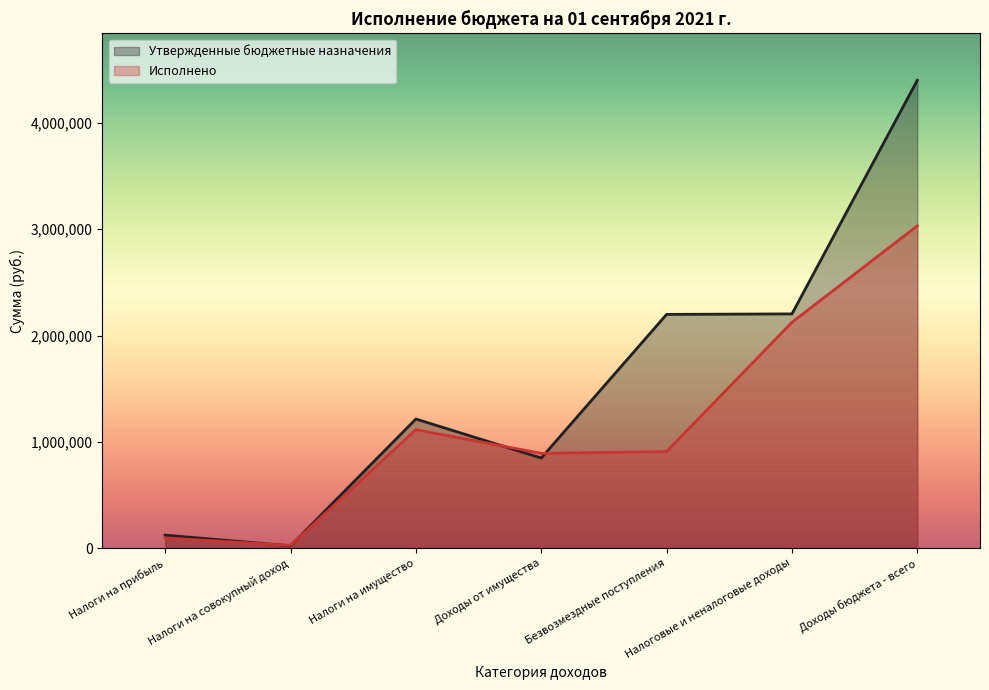

Between which two adjacent categories do Утвержденные бюджетные назначения and Исполнено first intersect?

Налоги на прибыль and Налоги на совокупный доход